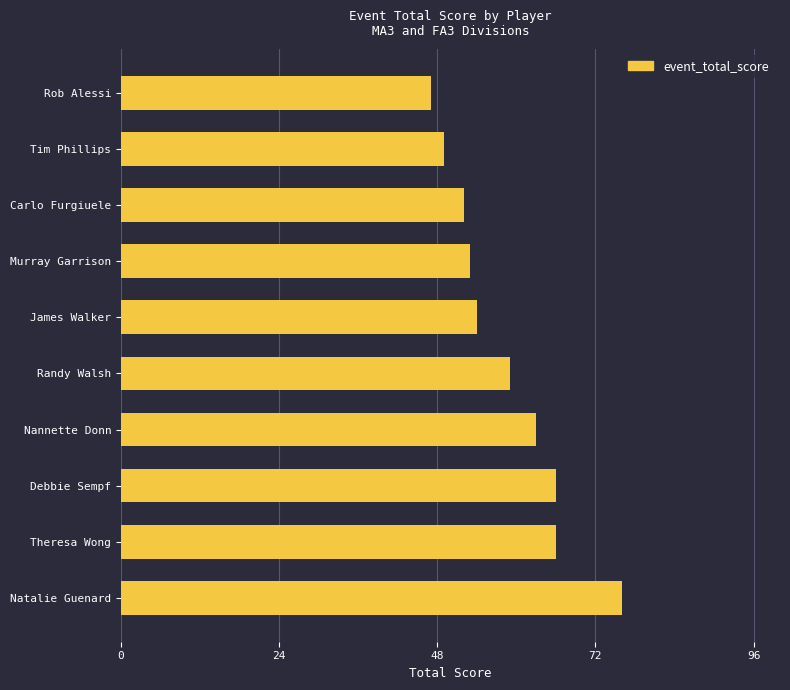

What is the approximate value at James Walker?

54